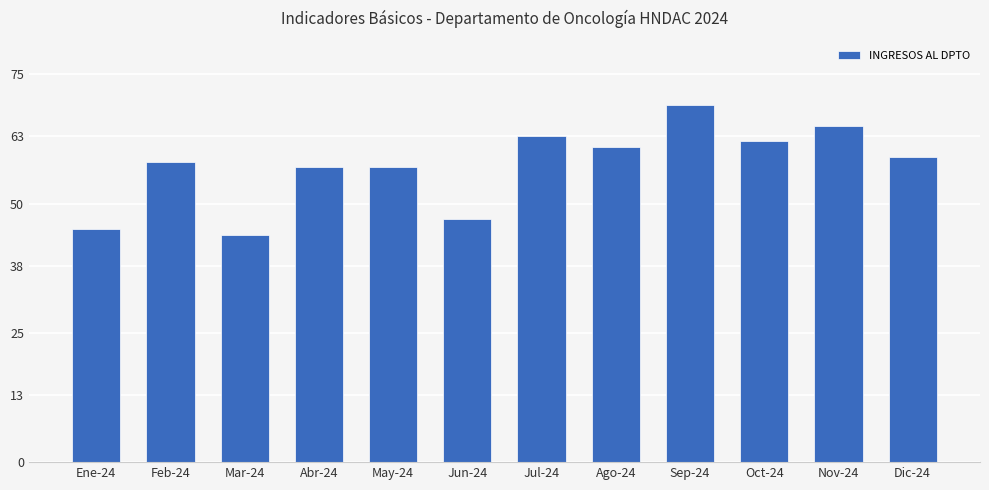

What value does the data have at Mar-24?

44